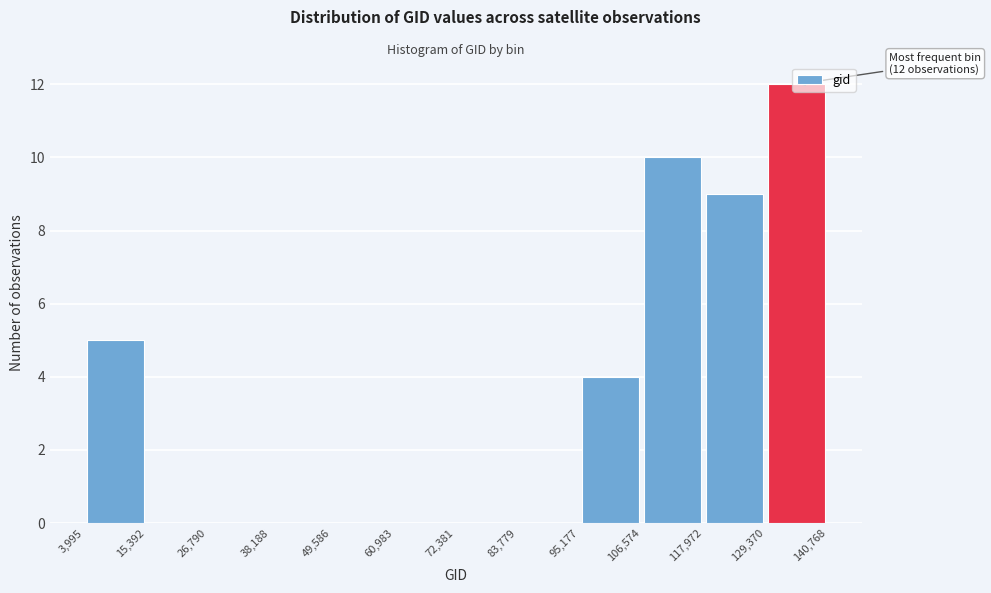

Which range on the x-axis has the tallest bar?

129,370 to 140,768